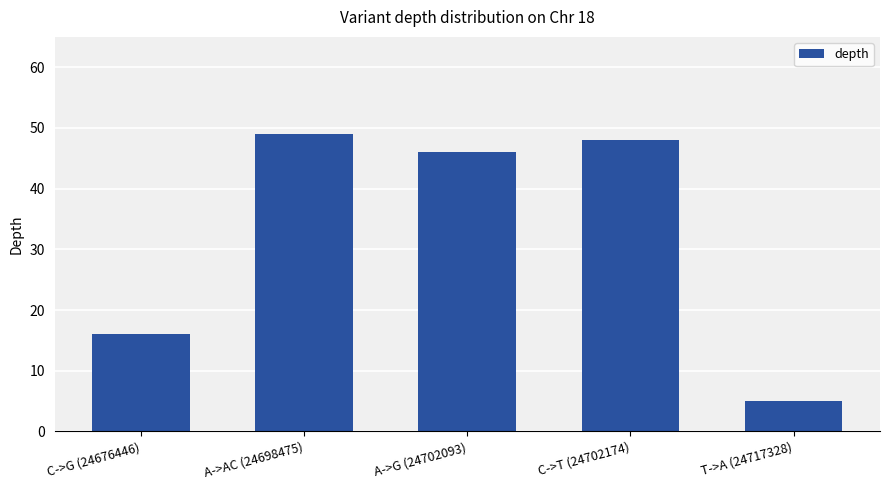

What is the label of the 3rd bar from the left?

A->G (24702093)